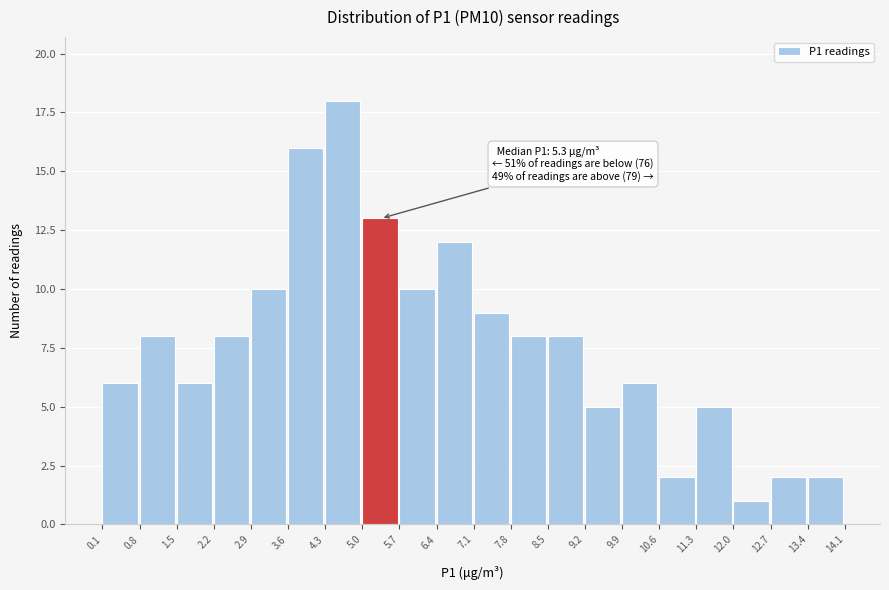

Which range on the x-axis has the tallest bar?

4.3 to 5.0